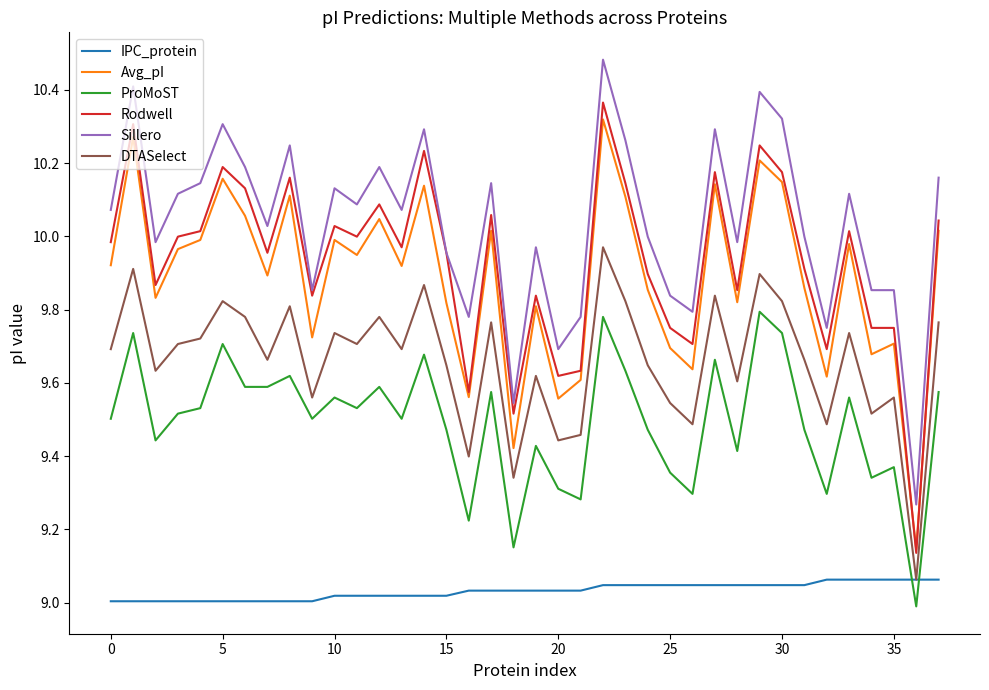

True or false: DTASelect and Rodwell cross at least once.

False